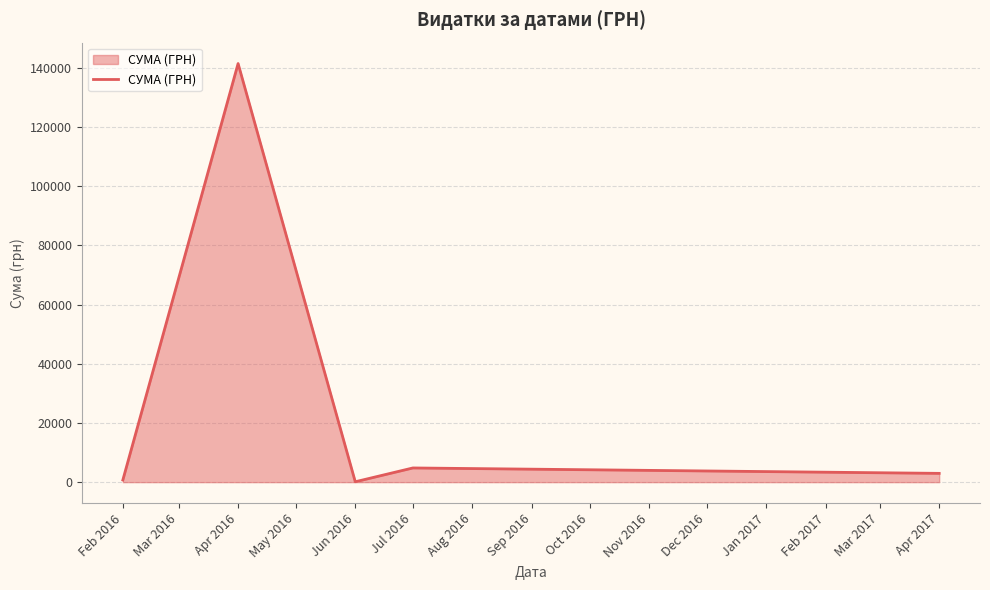

The value at Jul 2016 is 4798.5. True or false?

True